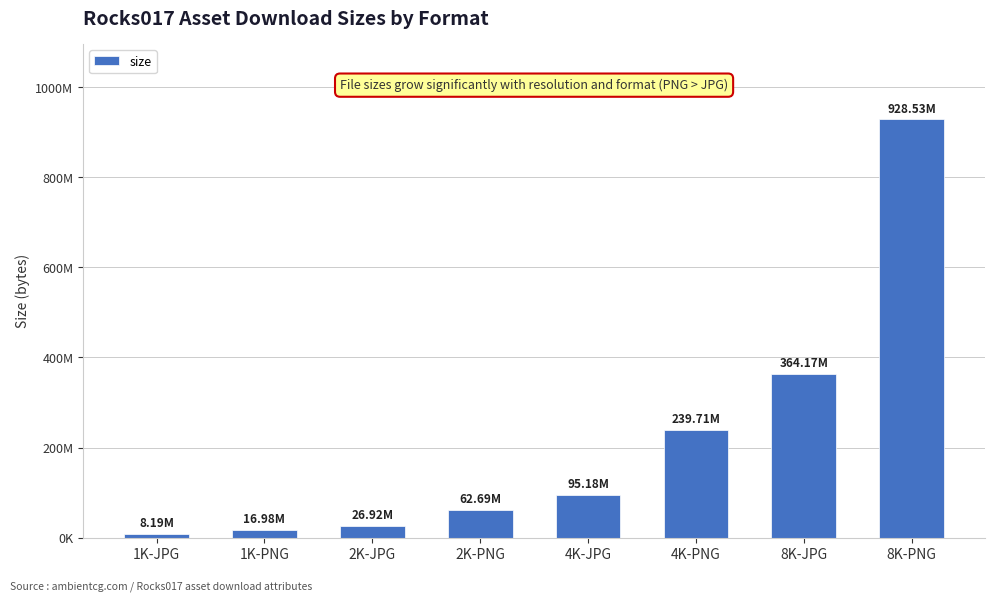

Are the bars horizontal?

No